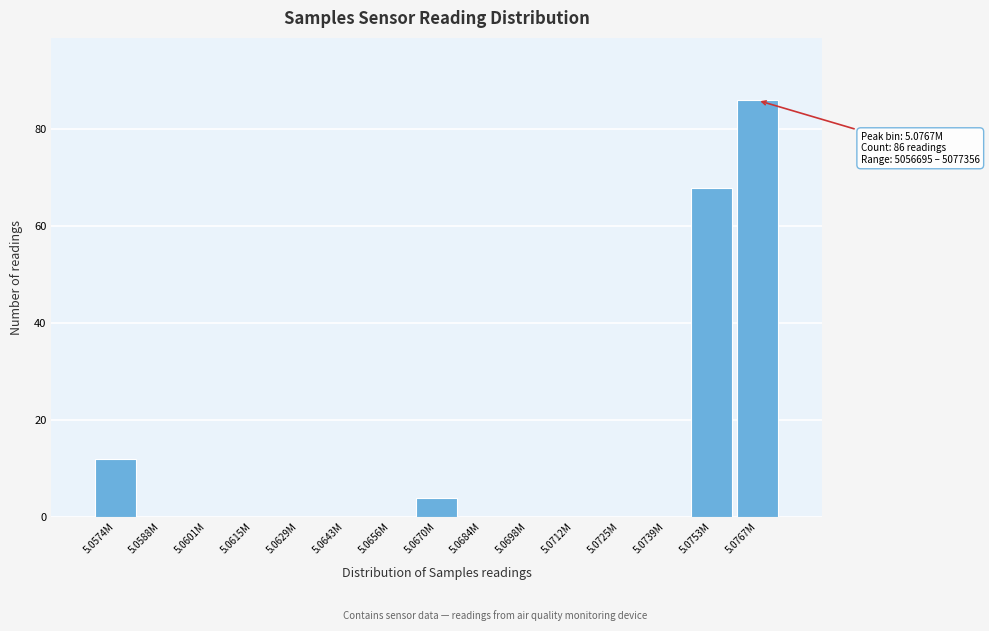

Reading left to right, extract all data points from this chart.

5.0574M=12	5.0588M=0	5.0601M=0	5.0615M=0	5.0629M=0	5.0643M=0	5.0656M=0	5.0670M=4	5.0684M=0	5.0698M=0	5.0712M=0	5.0725M=0	5.0739M=0	5.0753M=68	5.0767M=86